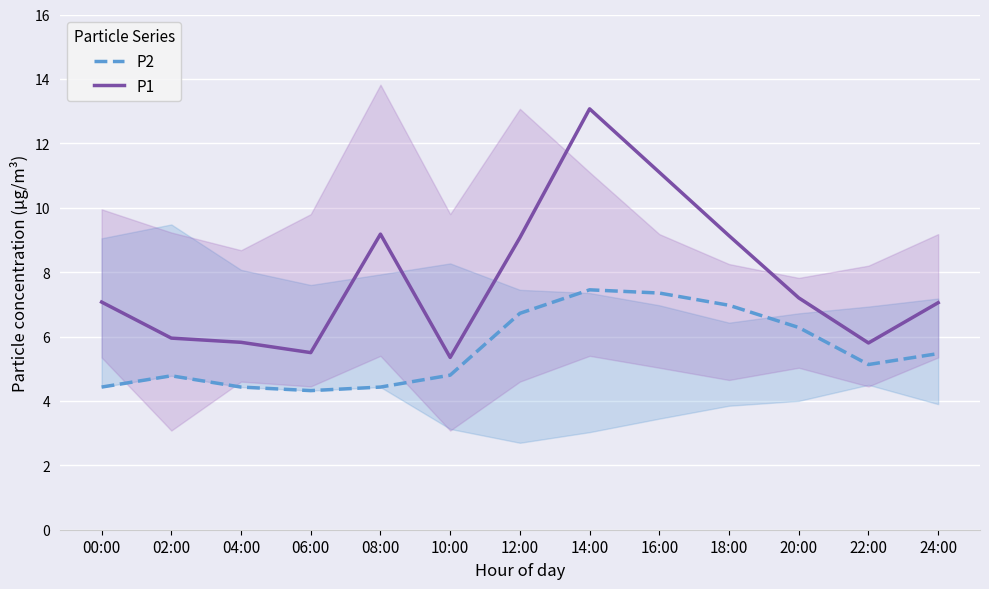

True or false: P1 and P2 intersect in this chart.

False